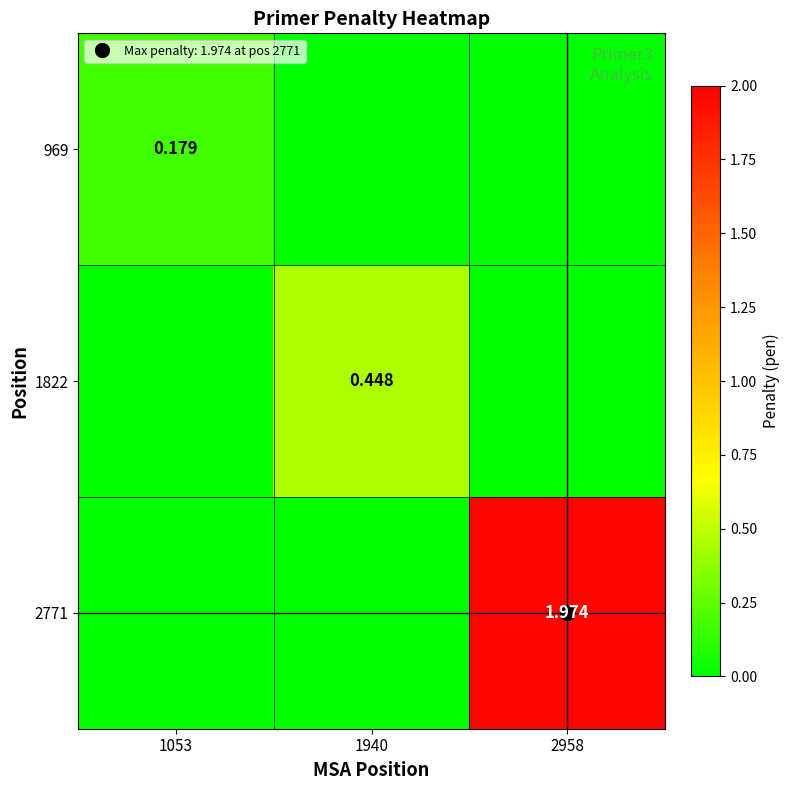

What is the sum of the 969 values at 1053 and 2958?

0.2